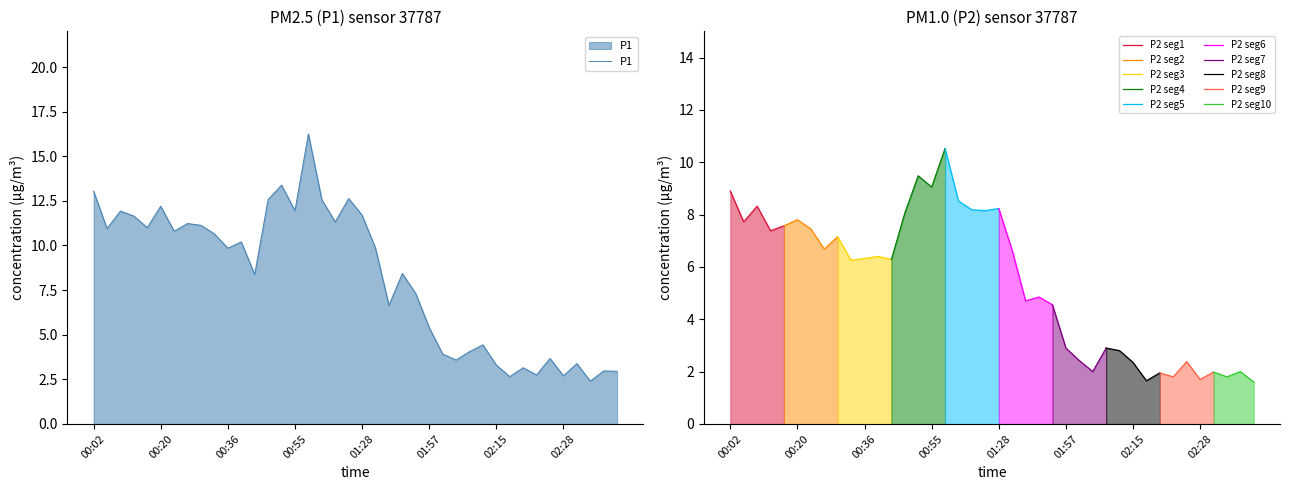

What is the difference between the second highest and second lowest values?

10.7